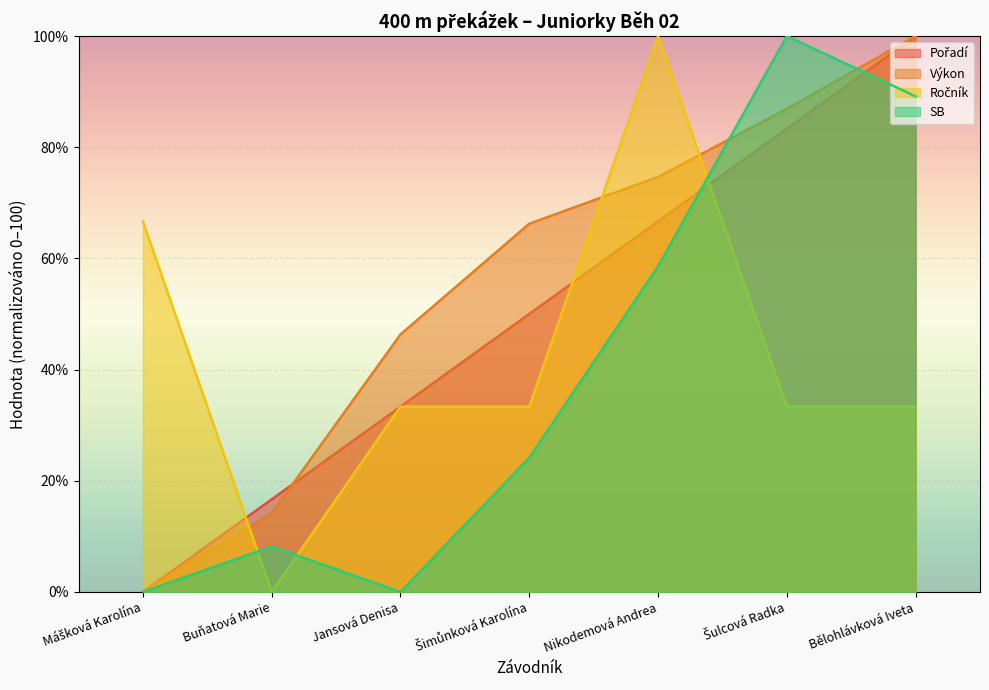

How many data points does each series have?

7